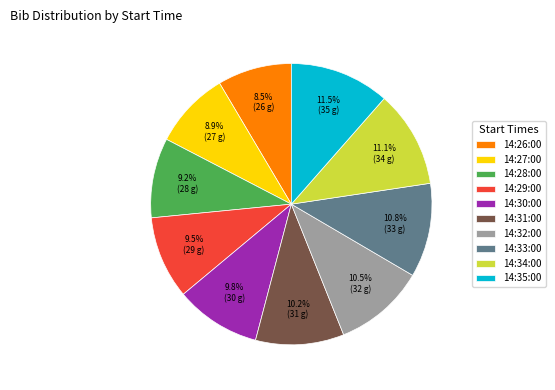

Do 14:31:00 and 14:30:00 together represent more than half of the pie?

No